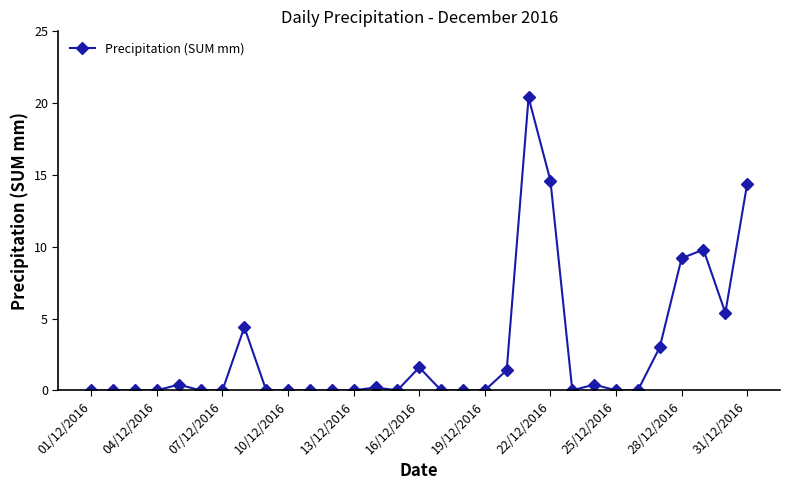

True or false: the data has more than 2 interior local peaks.

True